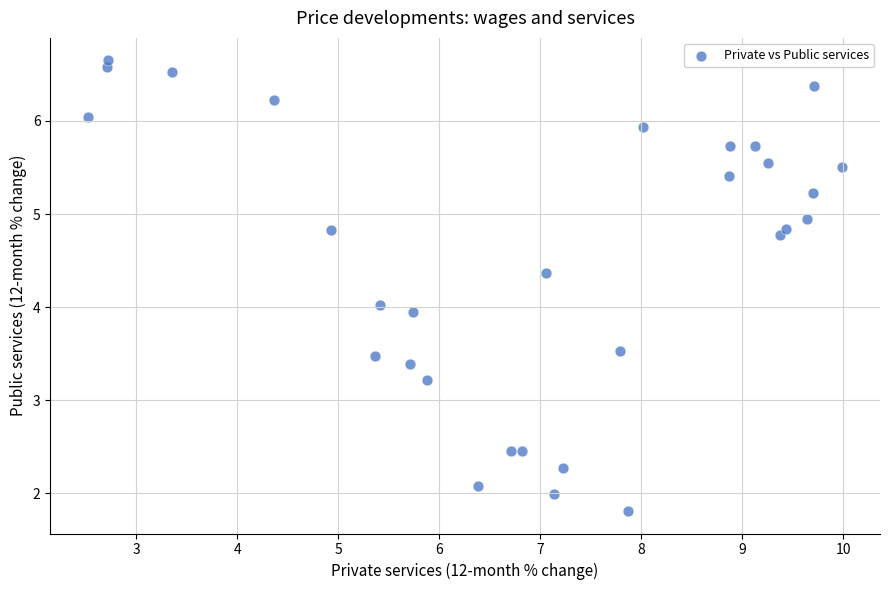

What is the range of Y values (max minus min)?

4.8